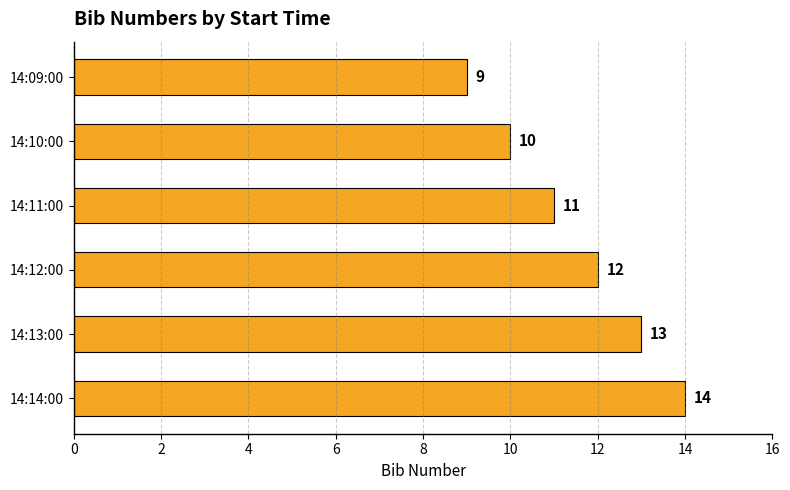

What is the smallest value displayed?

9